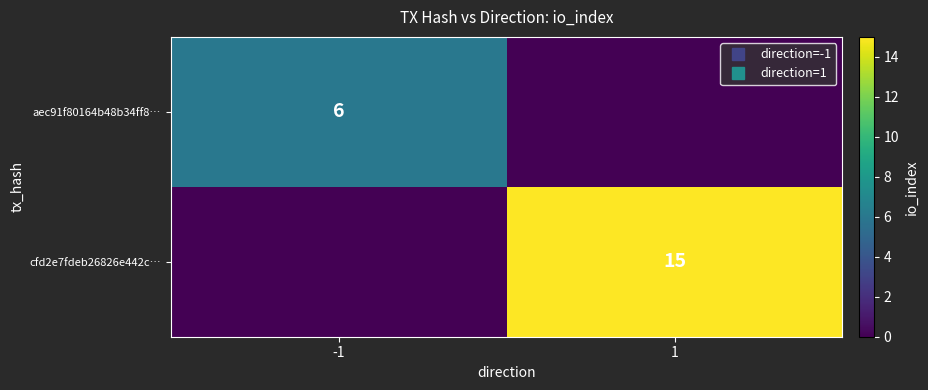

How many distinct data groups are displayed?

2